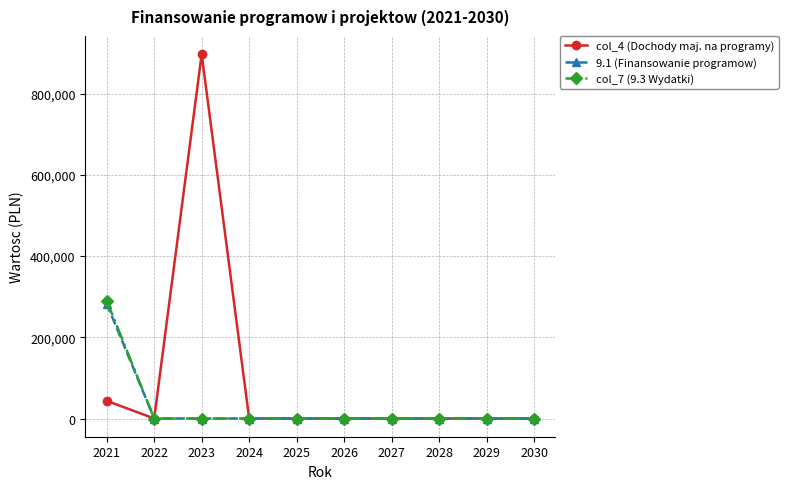

Which series has the largest total across all categories?

col_4 (Dochody maj. na programy)